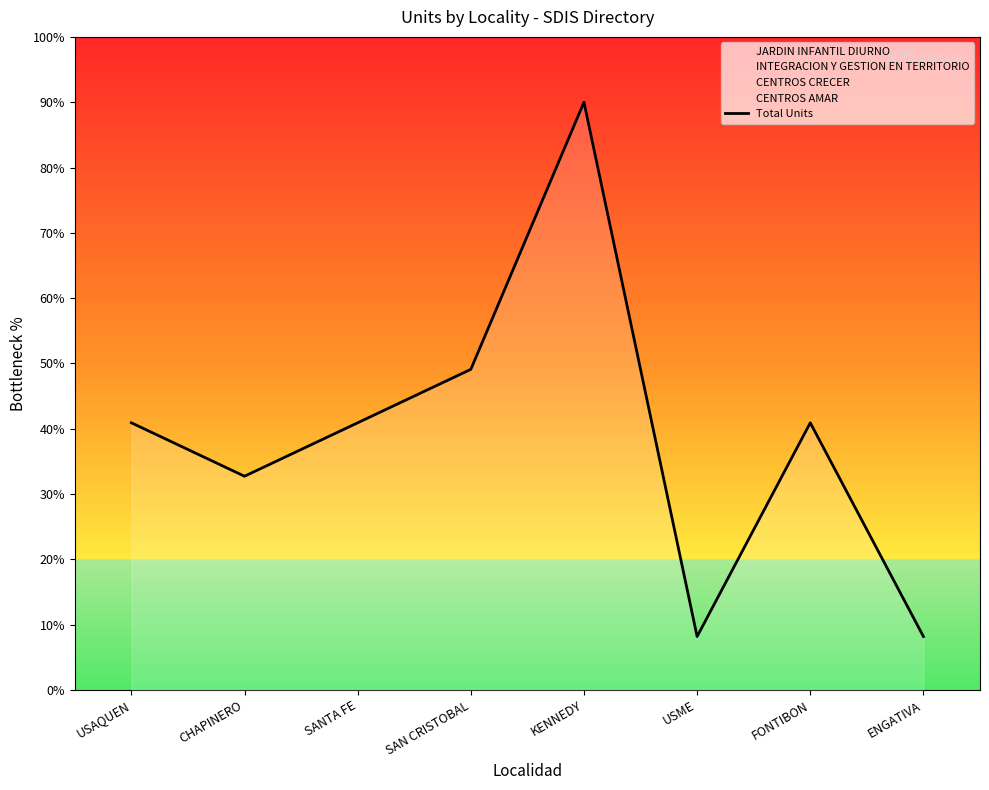

What is the label of the 1st point from the right?

ENGATIVA